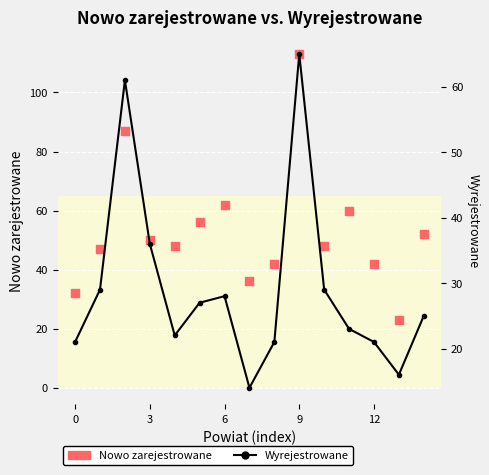

What is the total value across all series at 10?

77